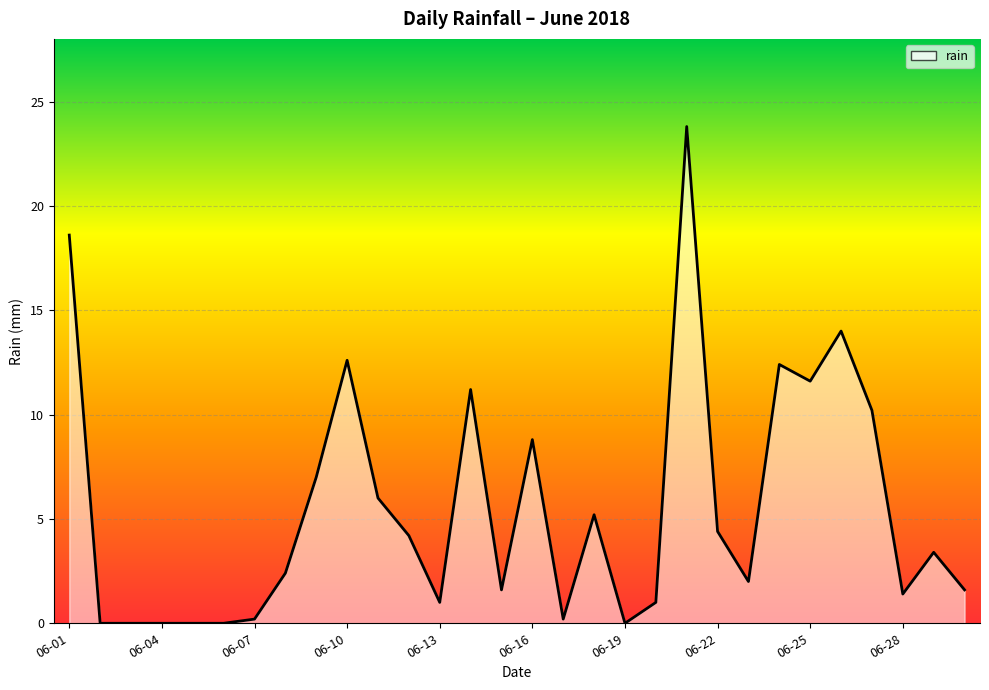

True or false: the data has more than 2 interior local peaks.

True